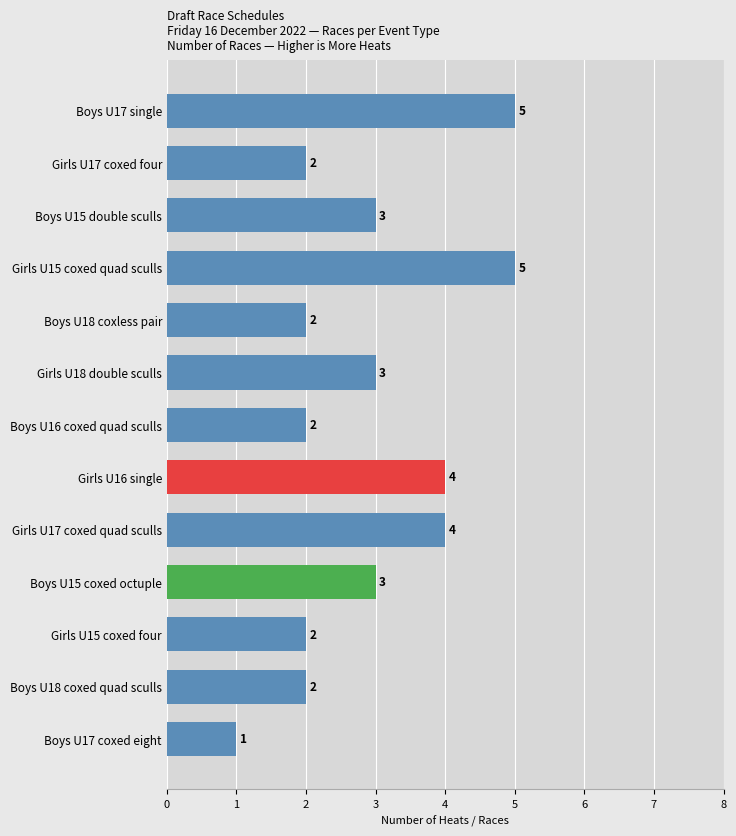

Reading top to bottom, extract all data points from this chart.

Boys U17 single=5	Girls U17 coxed four=2	Boys U15 double sculls=3	Girls U15 coxed quad sculls=5	Boys U18 coxless pair=2	Girls U18 double sculls=3	Boys U16 coxed quad sculls=2	Girls U16 single=4	Girls U17 coxed quad sculls=4	Boys U15 coxed octuple=3	Girls U15 coxed four=2	Boys U18 coxed quad sculls=2	Boys U17 coxed eight=1